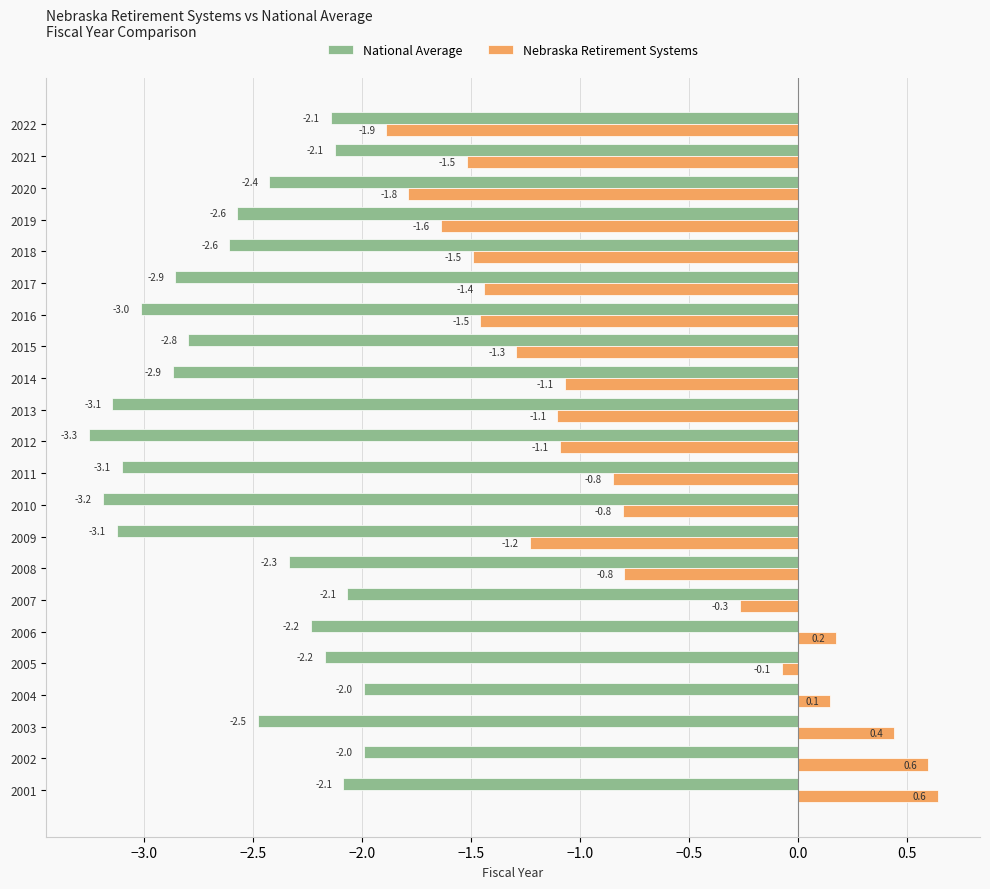

At which label does Nebraska Retirement Systems reach its peak?

2001